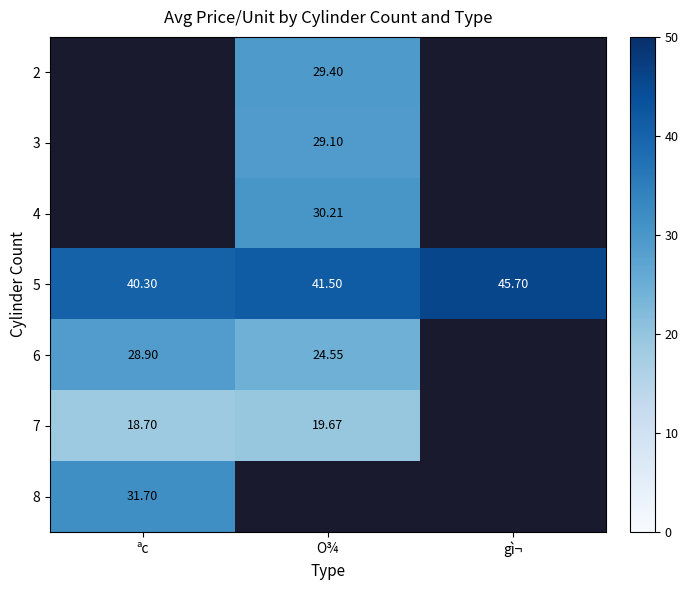

At which label does 5 first exceed 41?

O¾